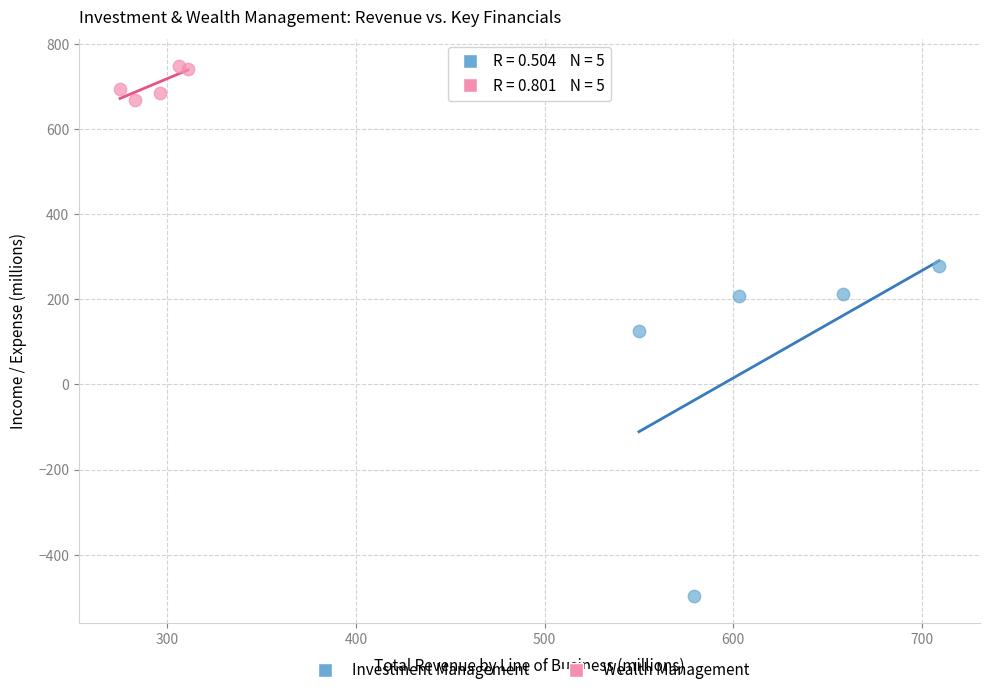

Which series has the largest Y range (max minus min)?

Investment Management